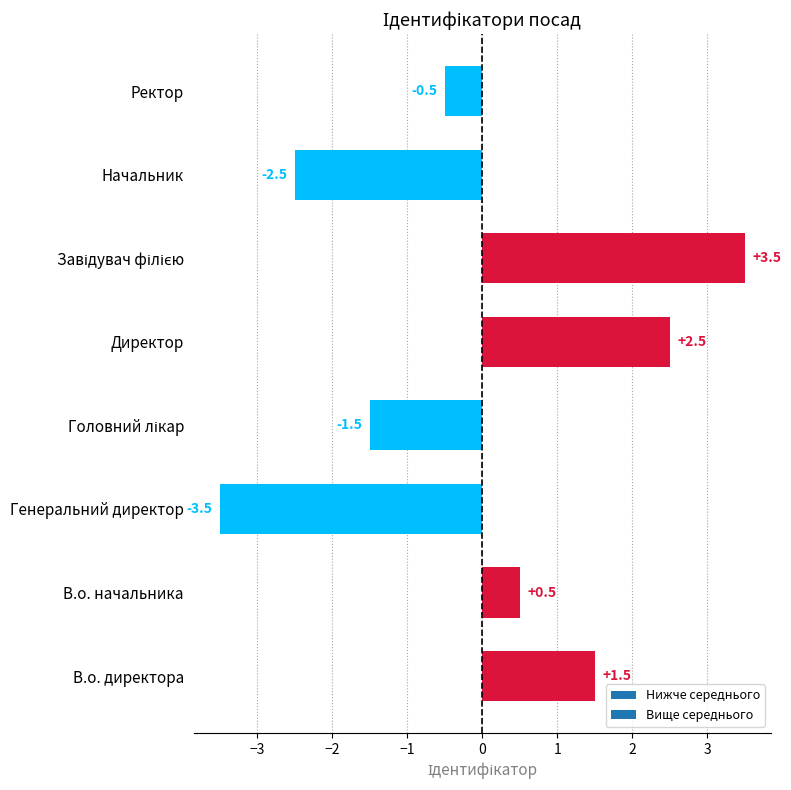

How many positive values are there?

4